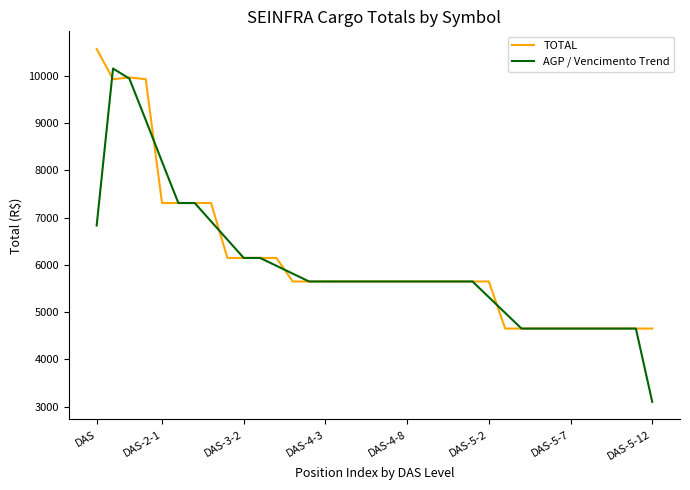

What is the minimum value for TOTAL?

4651.1